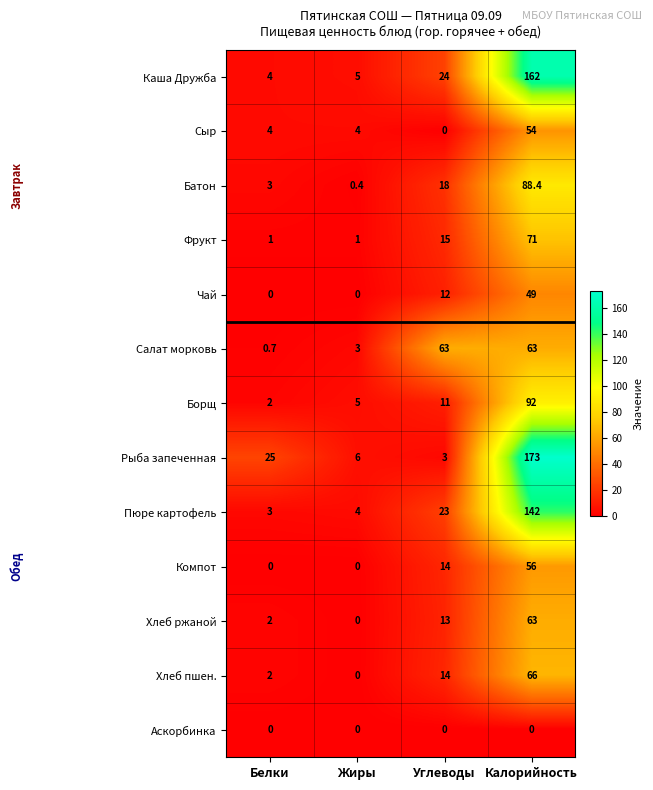

The Чай series shows 0.0 at Белки. True or false?

True